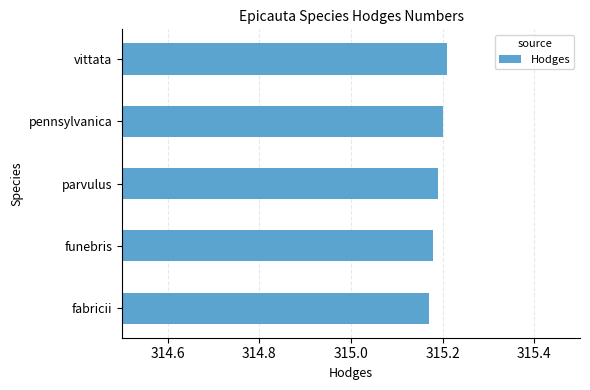

What is the sum of the values at pennsylvanica and fabricii?

630.4